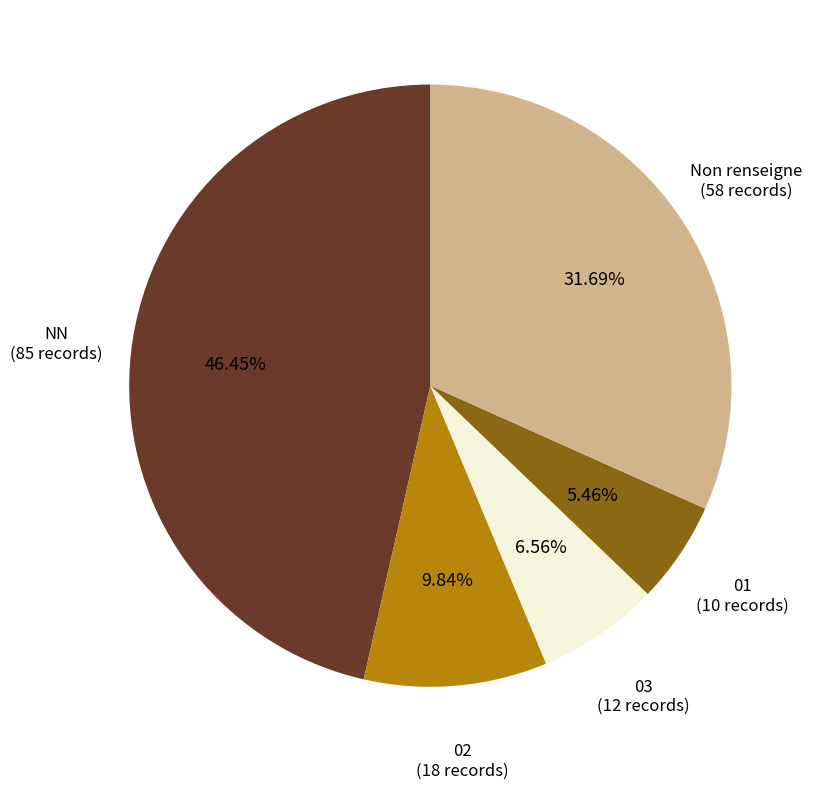

Is there a majority slice in this chart?

No